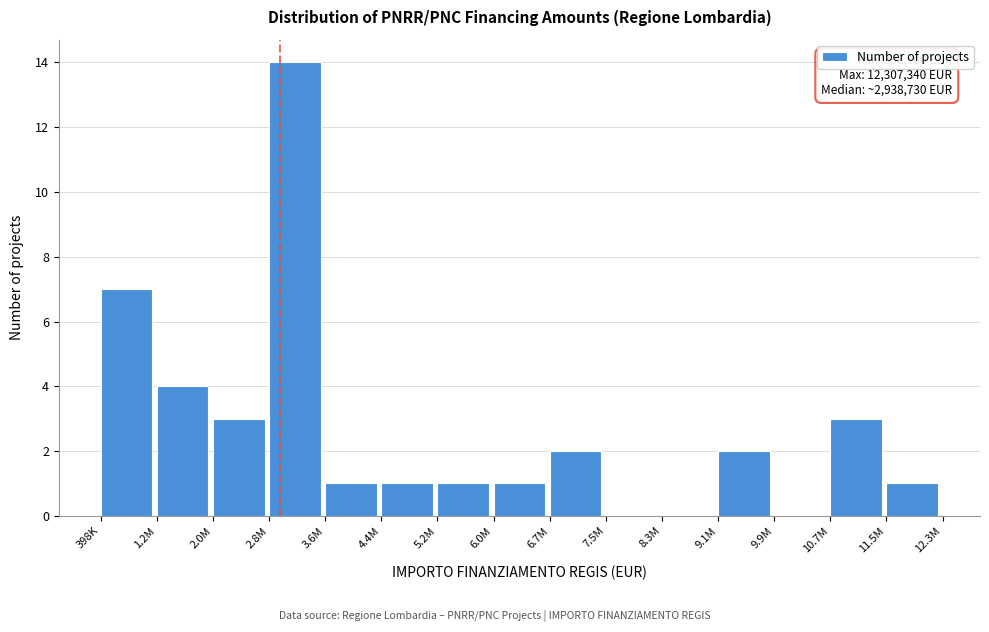

Reading left to right, extract all data points from this chart.

398K=7	1.2M=4	2.0M=3	2.8M=14	3.6M=1	4.4M=1	5.2M=1	6.0M=1	6.7M=2	7.5M=0	8.3M=0	9.1M=2	9.9M=0	10.7M=3	11.5M=1